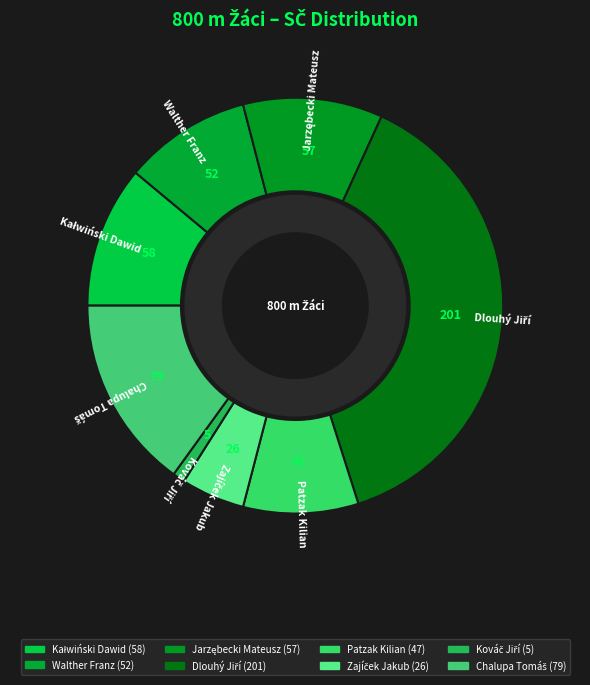

Count the number of slices in the pie.

8